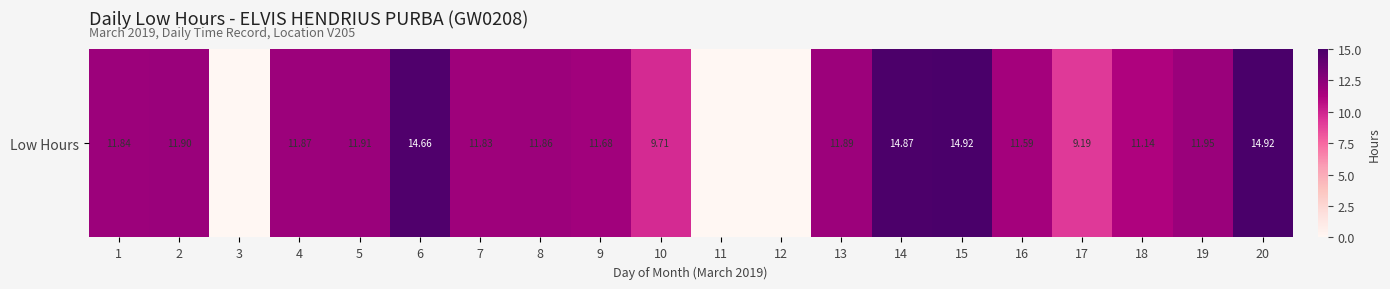

Reading left to right, transcribe all the data shown in this chart.

11.8	11.9	0.0	11.9	11.9	14.7	11.8	11.9	11.7	9.7	0.0	0.0	11.9	14.9	14.9	11.6	9.2	11.1	11.9	14.9